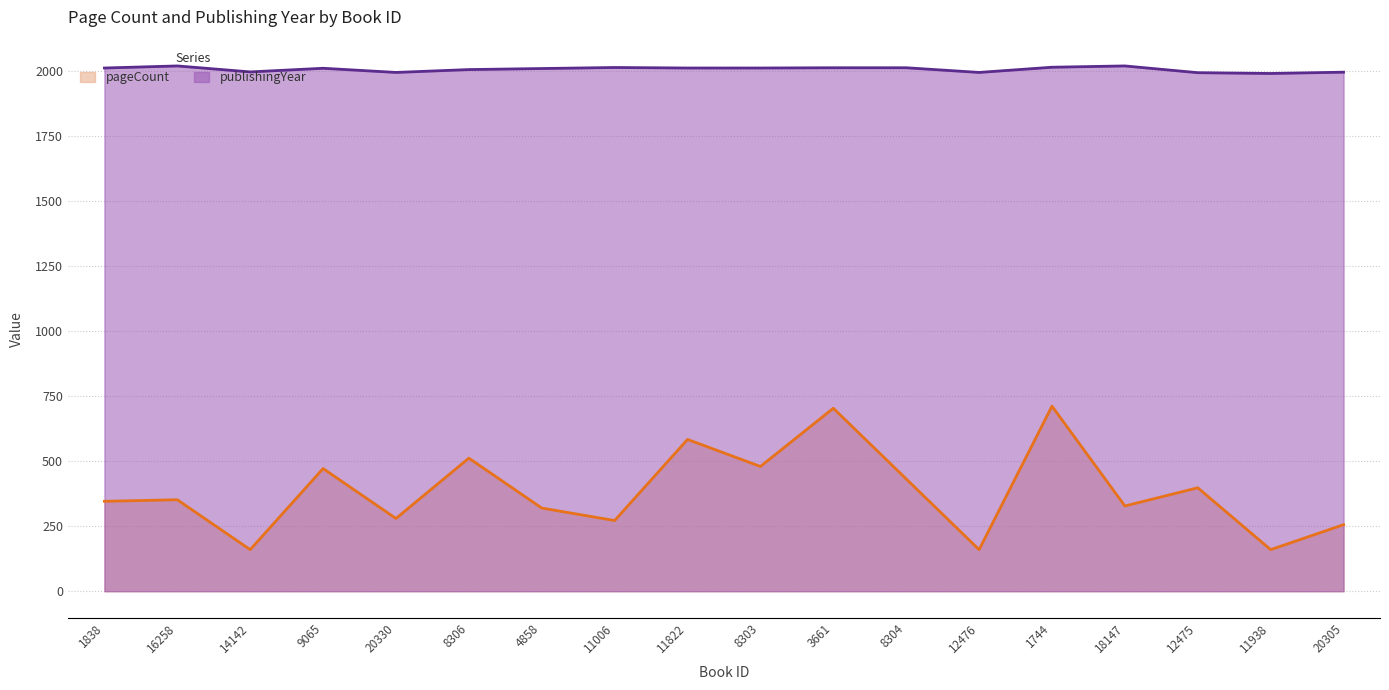

Rank the series by their average value, from highest to lowest.

publishingYear, pageCount